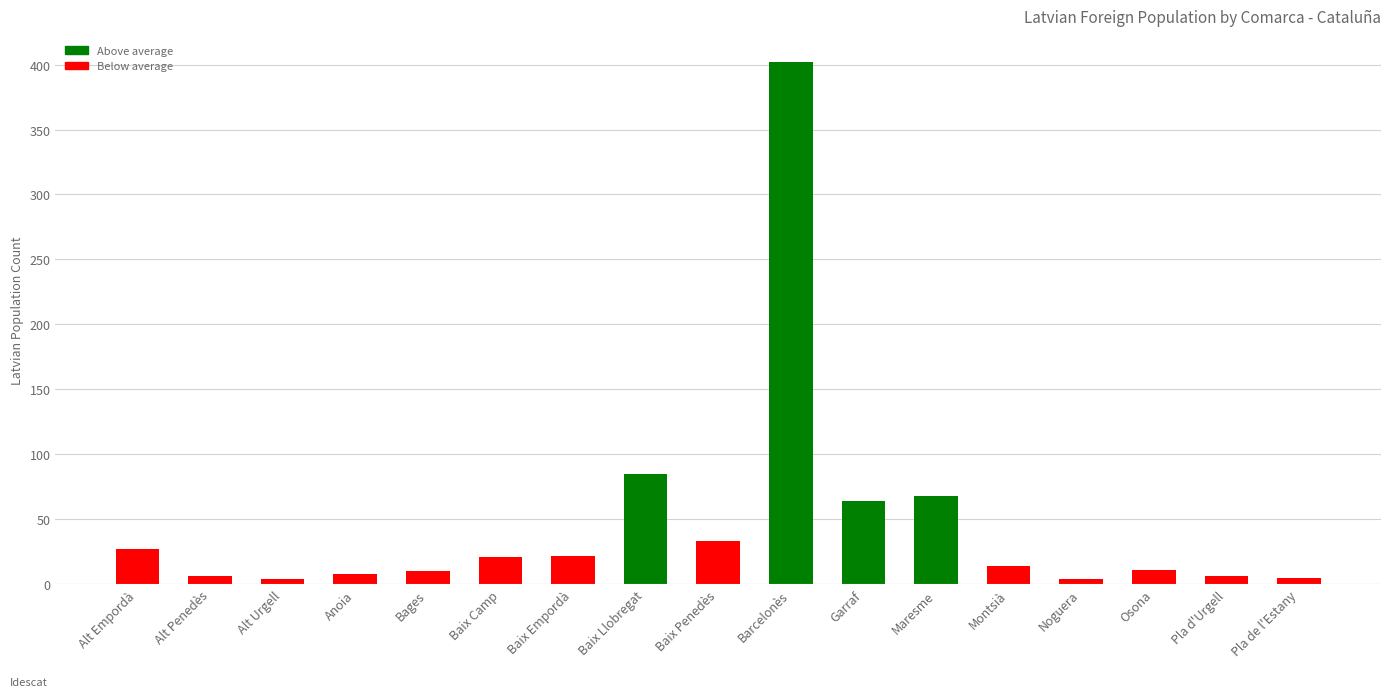

True or false: the data shows 14 at Montsià.

True